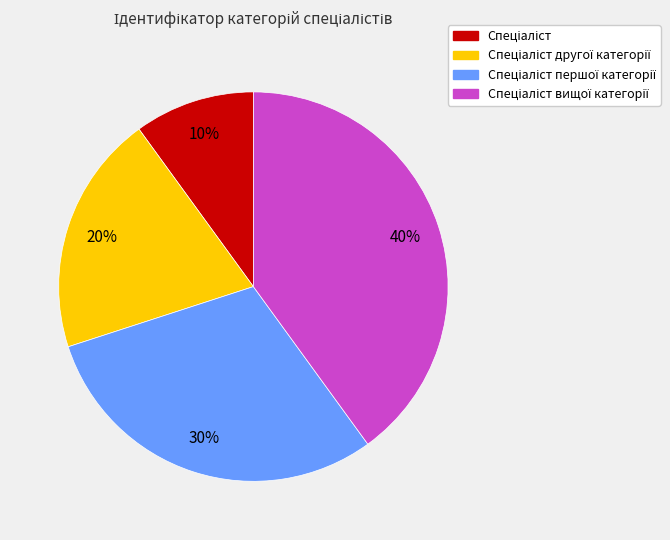

Is there a majority slice in this chart?

No